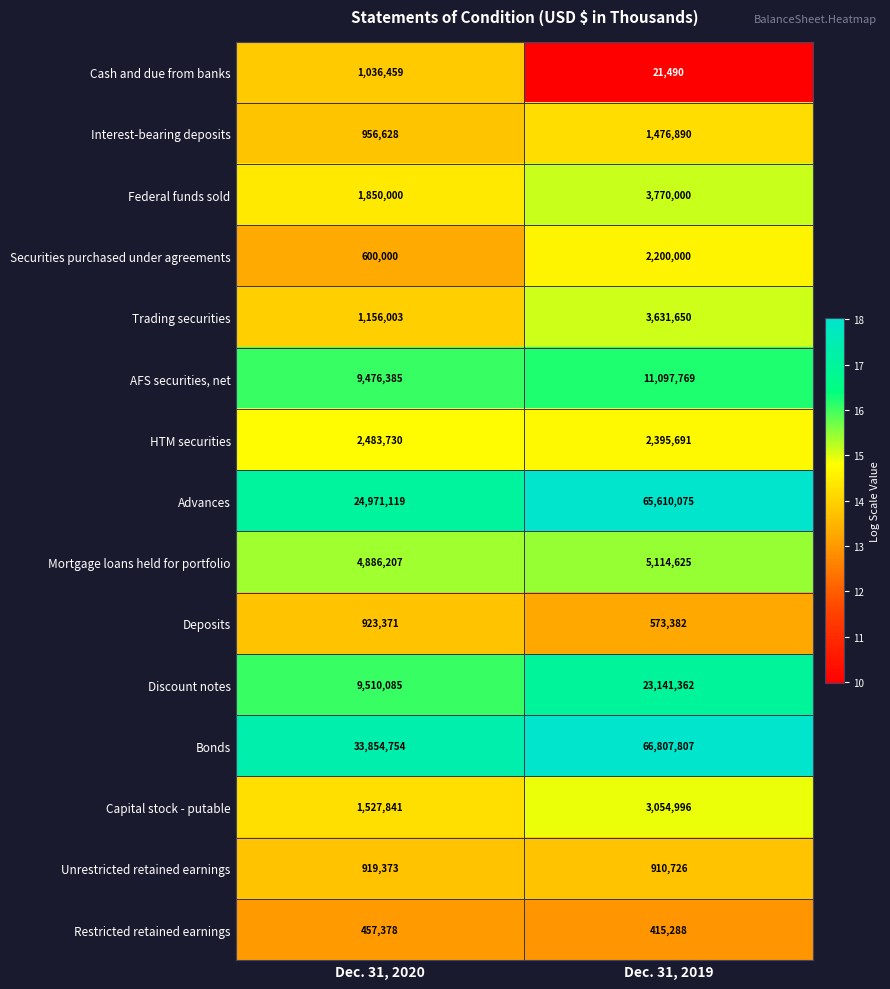

What is the total value across all series at Dec. 31, 2019?

190221751